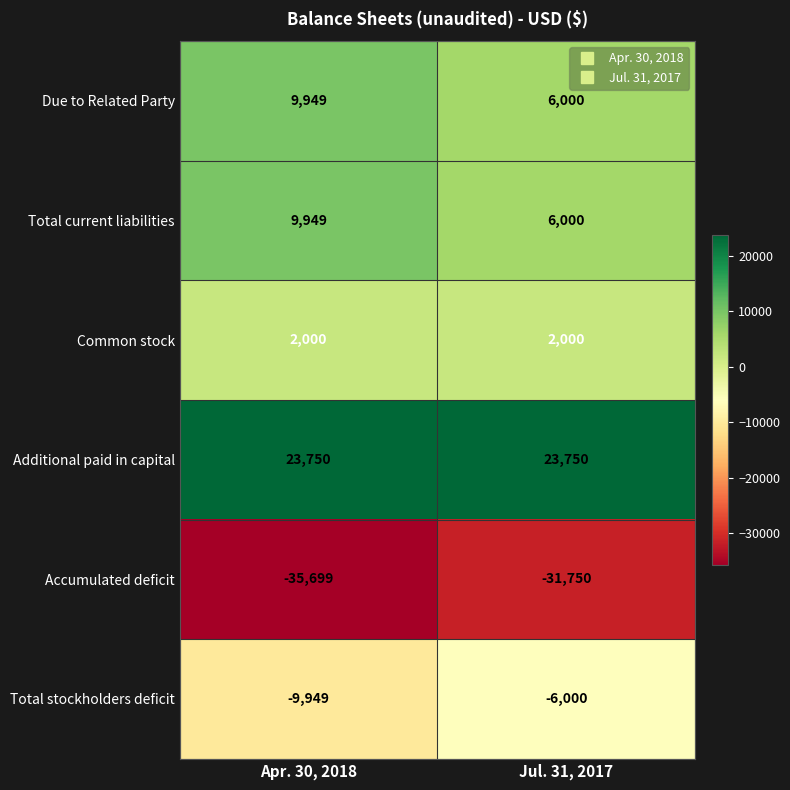

Rank the categories by Due to Related Party value from lowest to highest.

Jul. 31, 2017, Apr. 30, 2018